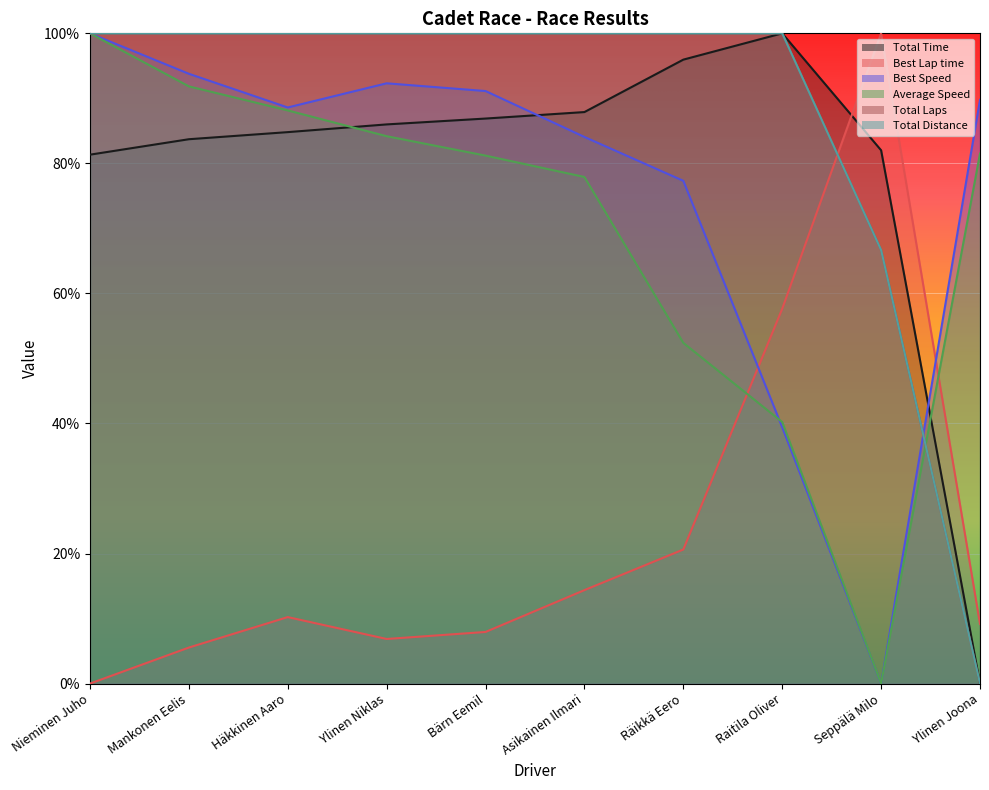

True or false: Best Speed and Total Distance intersect in this chart.

True